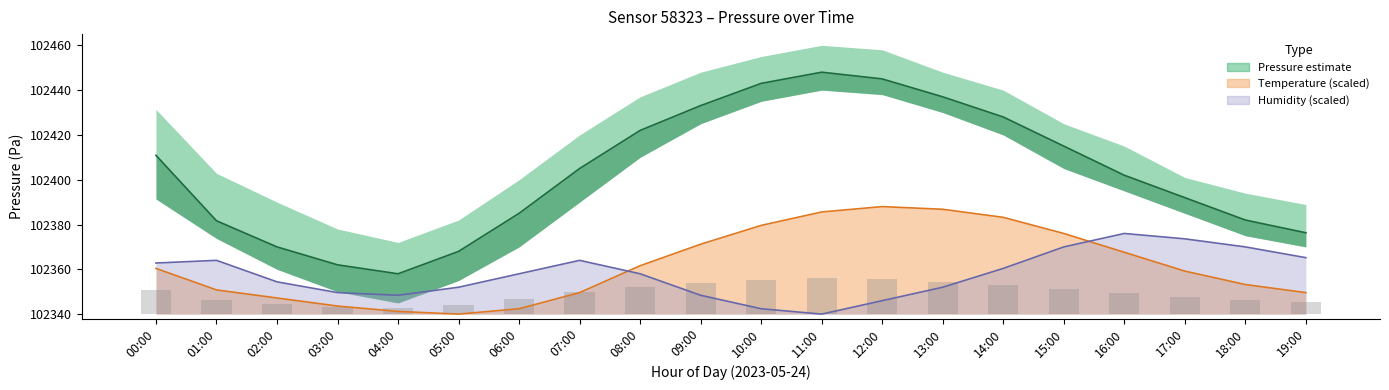

Does the chart contain stacked bars?

No